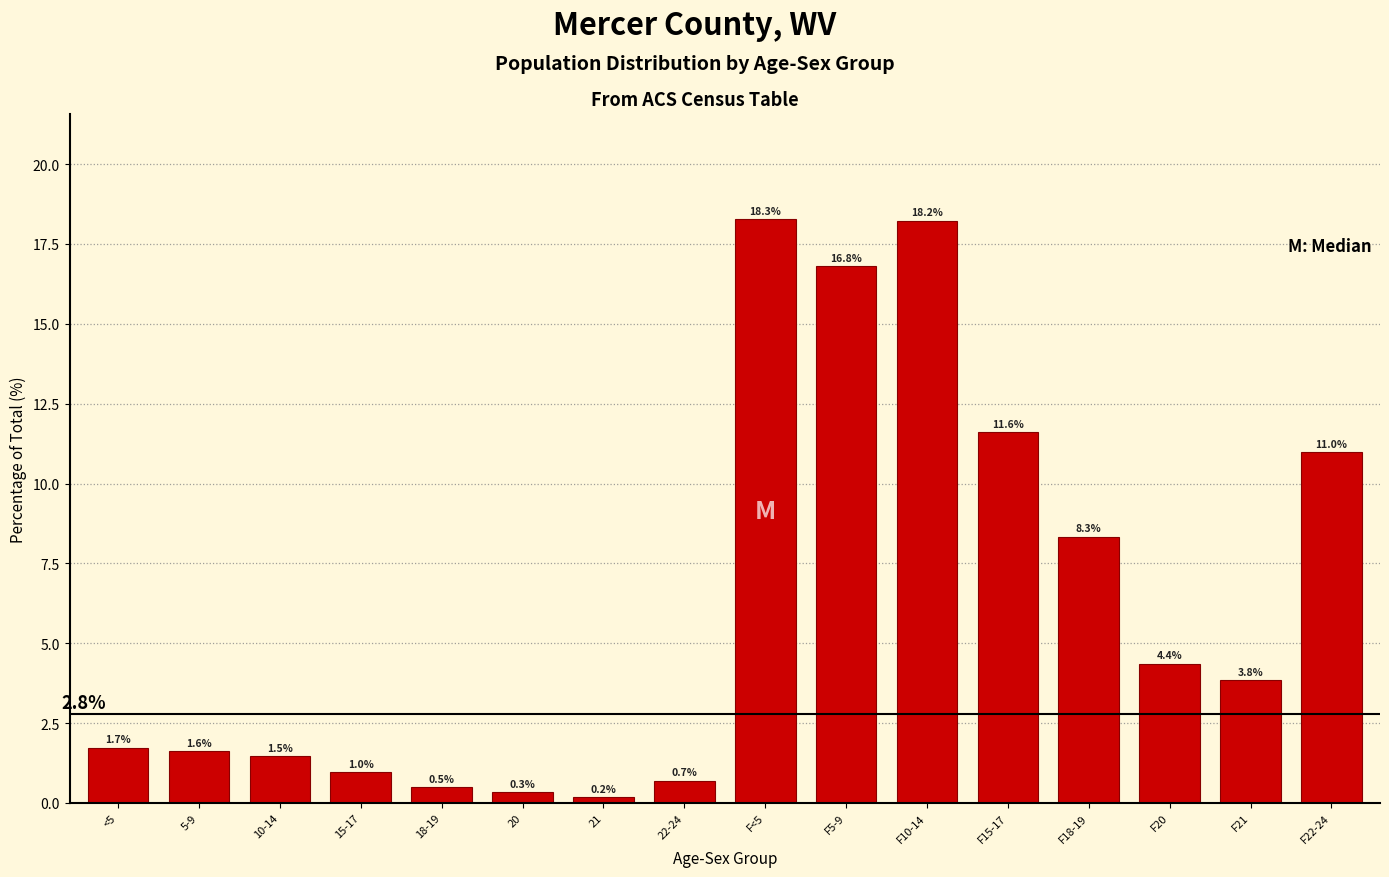

Reading left to right, transcribe all the data shown in this chart.

1.7	1.6	1.5	1.0	0.5	0.3	0.2	0.7	18.3	16.8	18.2	11.6	8.3	4.4	3.8	11.0